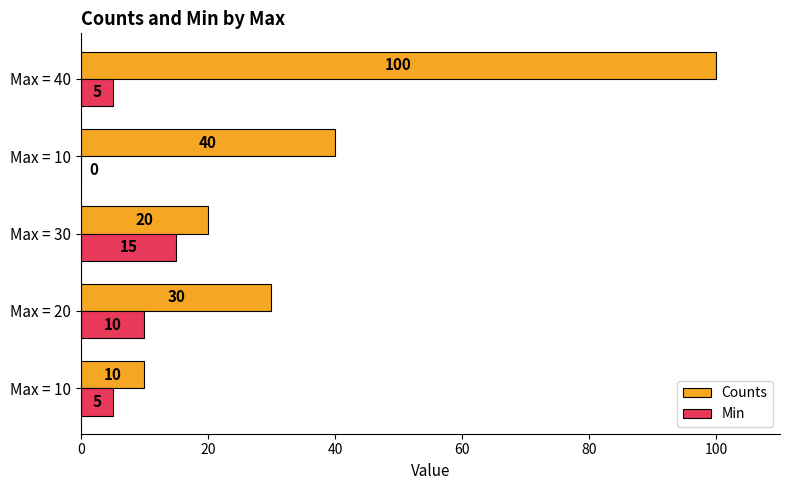

What are all the series names shown in the legend?

Counts, Min